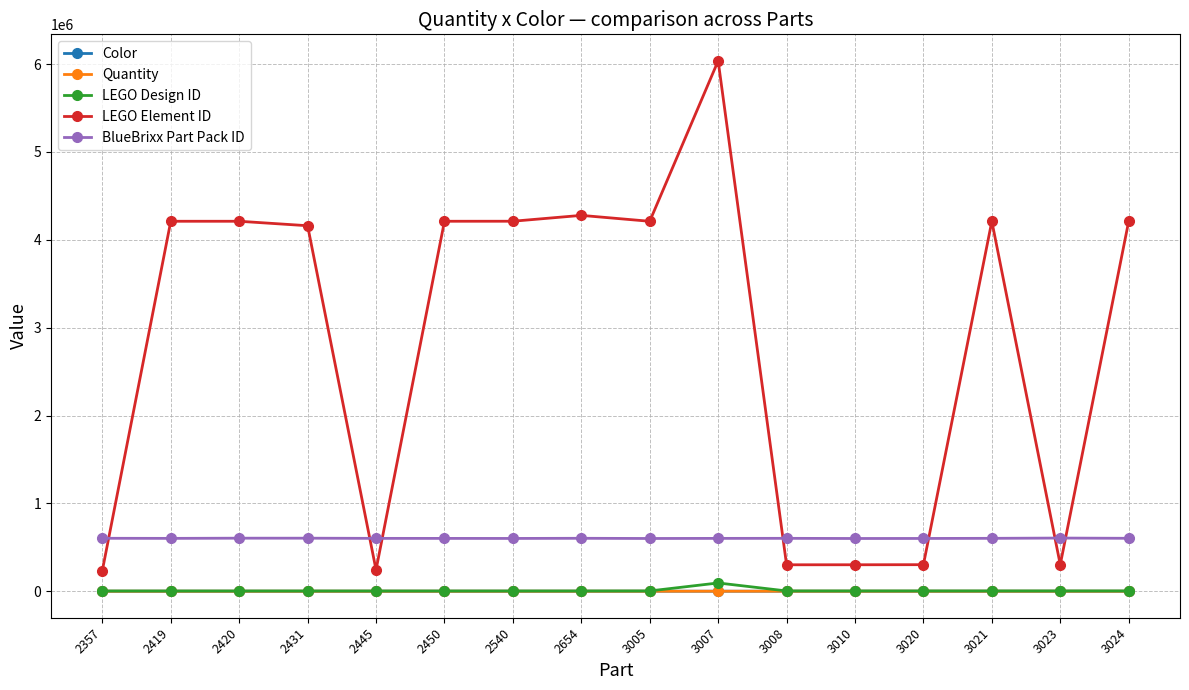

At which category is the sum across all series the highest?

3007